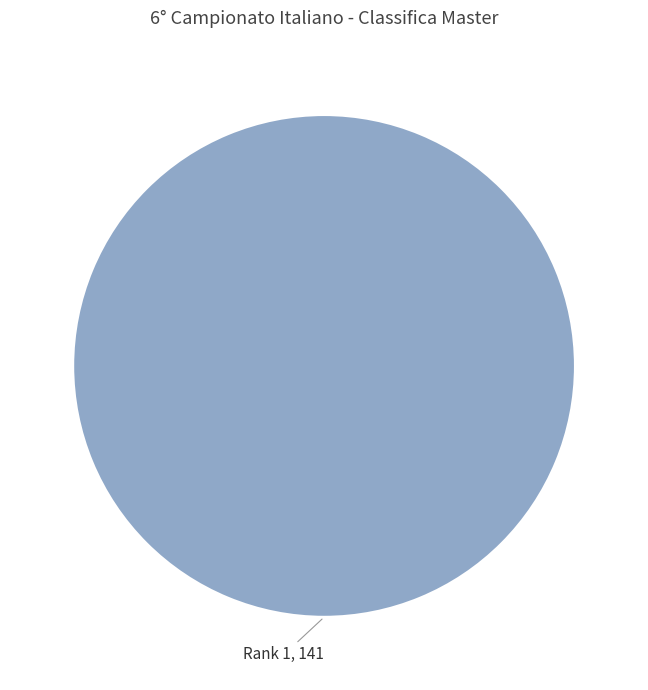

Does Rank 1 account for over 50% of the chart?

Yes